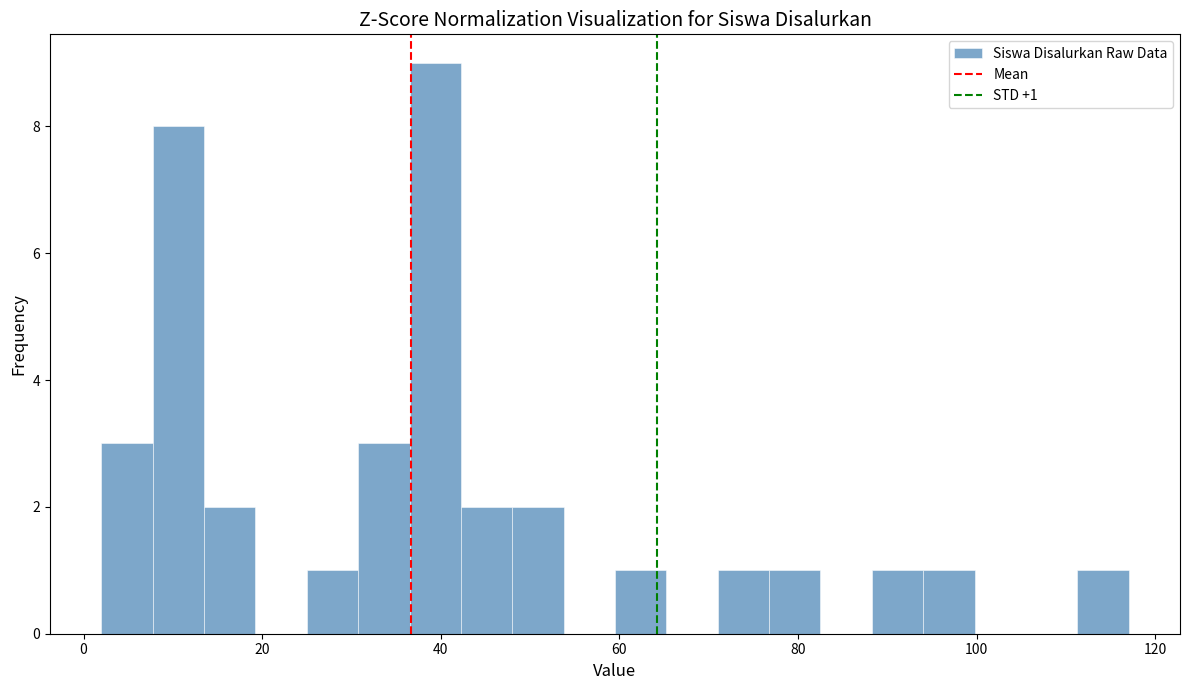

Around what value on the x-axis is the tallest bar? Give the approximate position of its centre, as read against the axis.

40